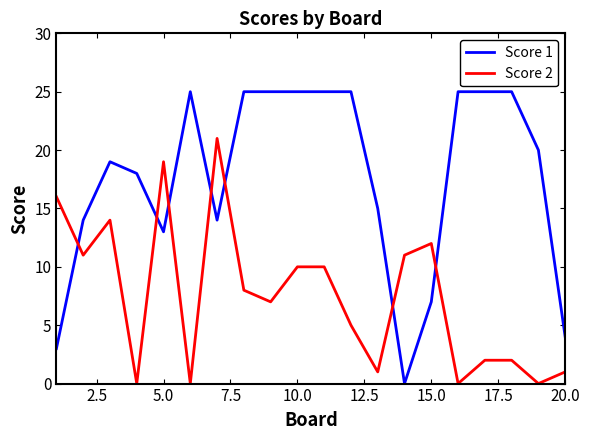

Which series has the largest range (max minus min)?

Score 1